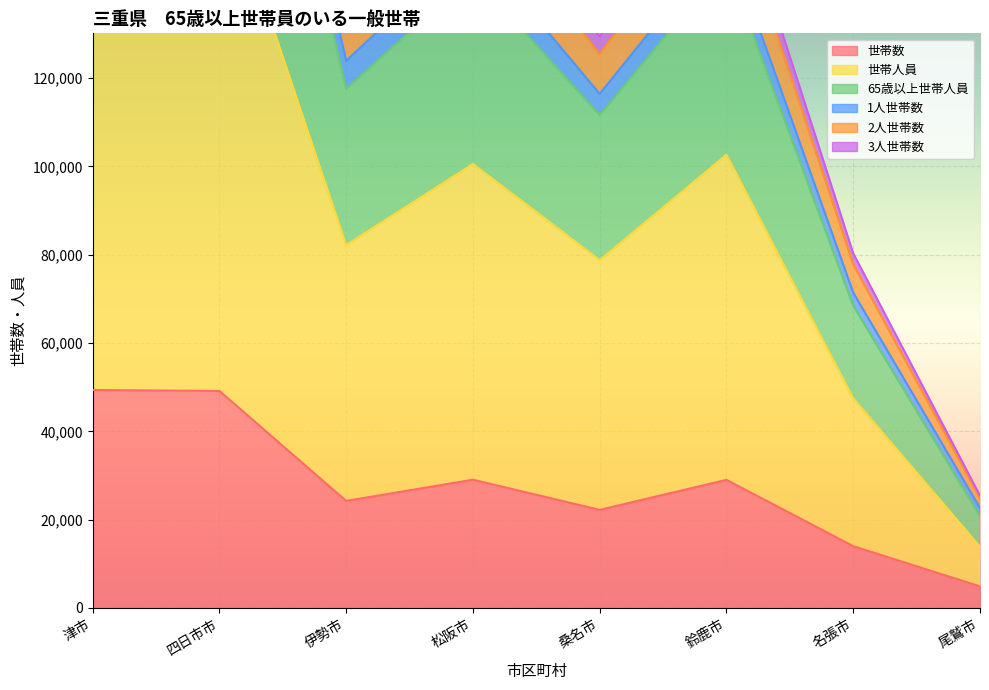

The value of 世帯数 at 桑名市 is 6812. True or false?

False